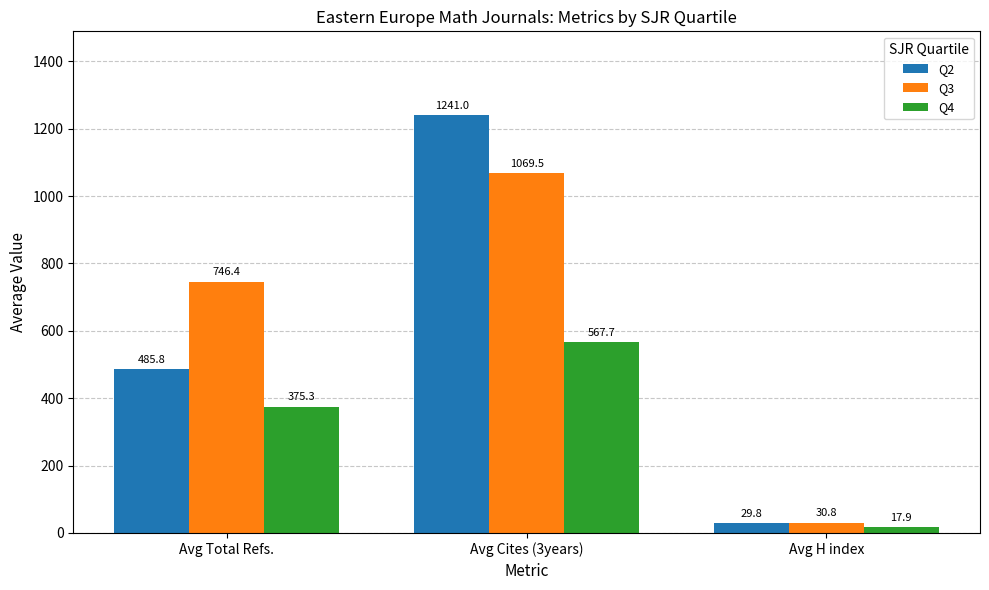

Rank the series by their maximum value, from lowest to highest.

Q4, Q3, Q2